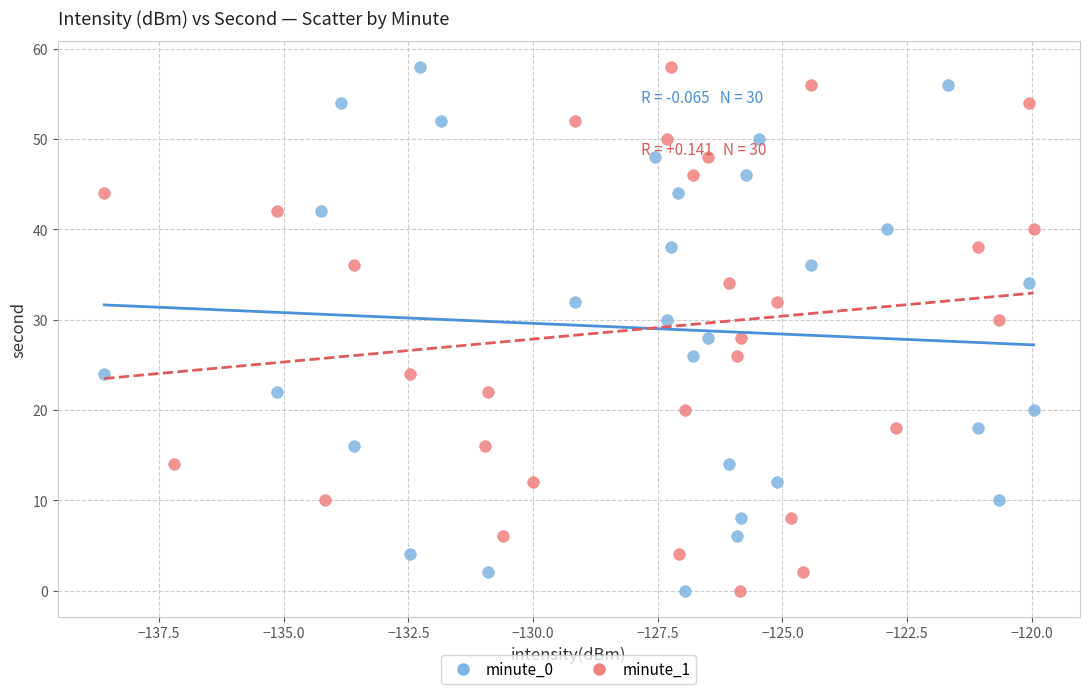

What are all the series names shown in the legend?

minute_0, minute_1